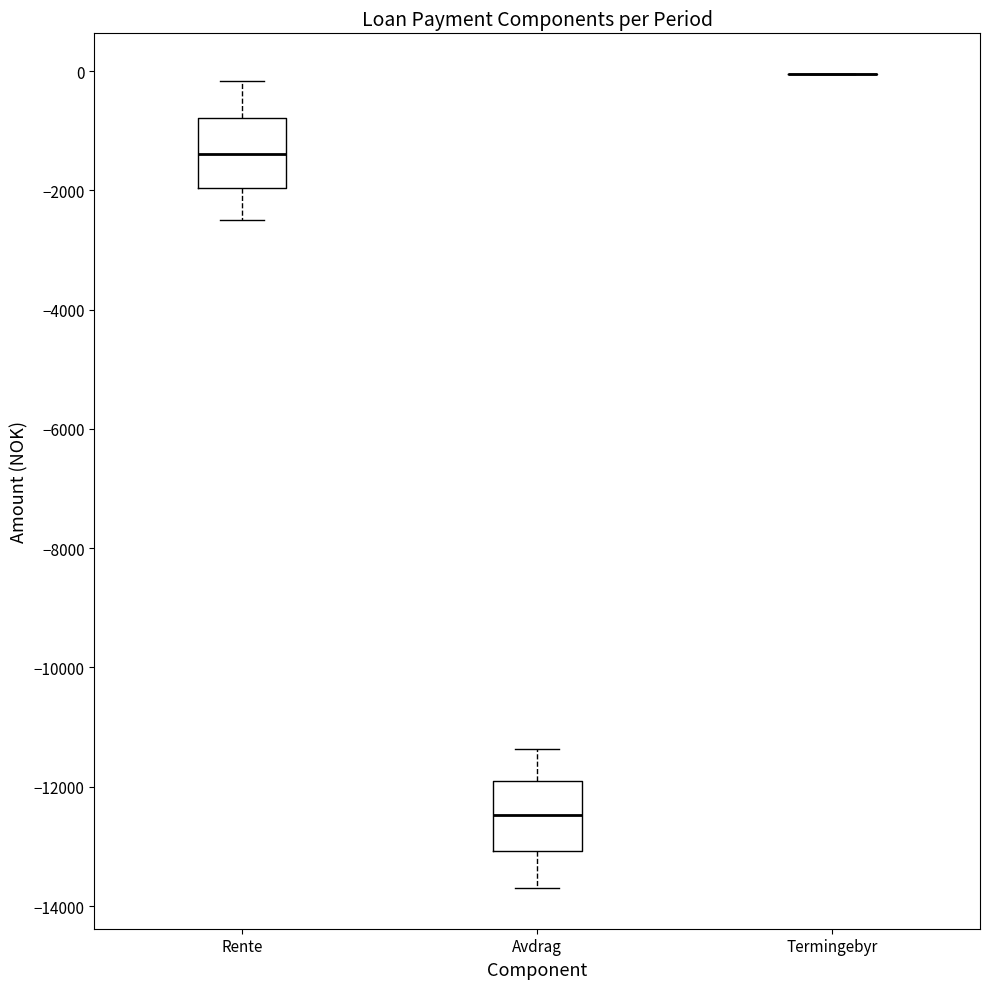

Reading left to right, read every box against the y-axis: the position of its median line, the range the box covers, and the ends of its whiskers. The values are not printed on the chart, so give them approximately, as read against the axis.

Rente: median -1400, box -2000 to -800, whiskers -2400 to -200
Avdrag: median -12400, box -13000 to -12000, whiskers -13600 to -11400
Termingebyr: box collapsed to a line at 0, whiskers 0 to 0